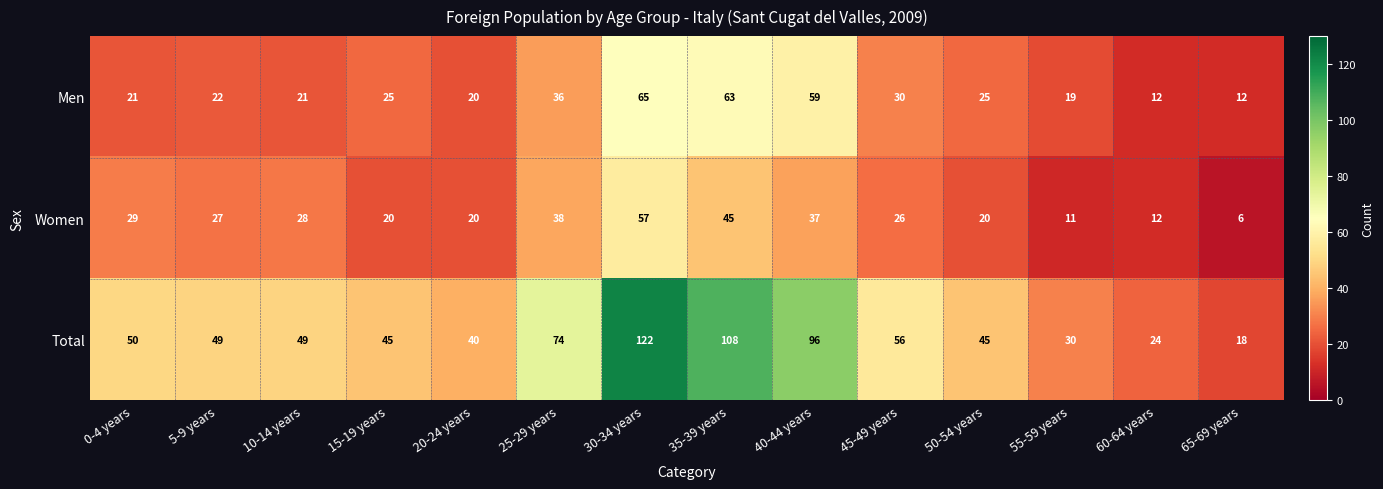

Which series changed the most between 20-24 years and 60-64 years?

Total